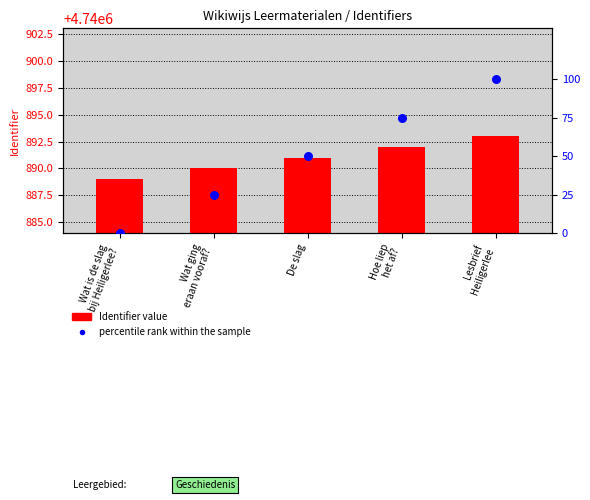

At how many categories does at least one series exceed 53?

2